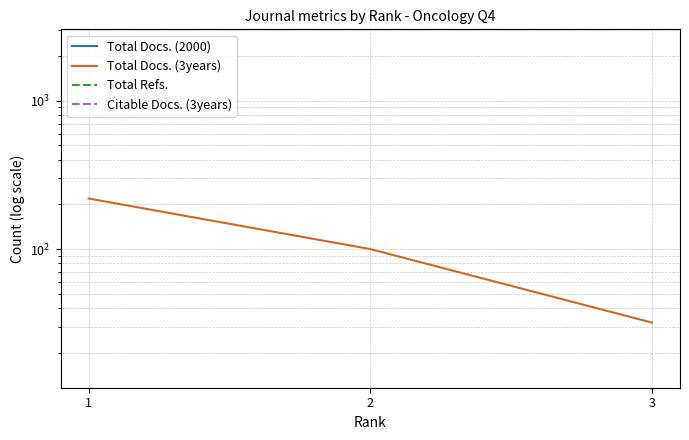

What are all the series names shown in the legend?

Total Docs. (2000), Total Docs. (3years), Total Refs., Citable Docs. (3years)